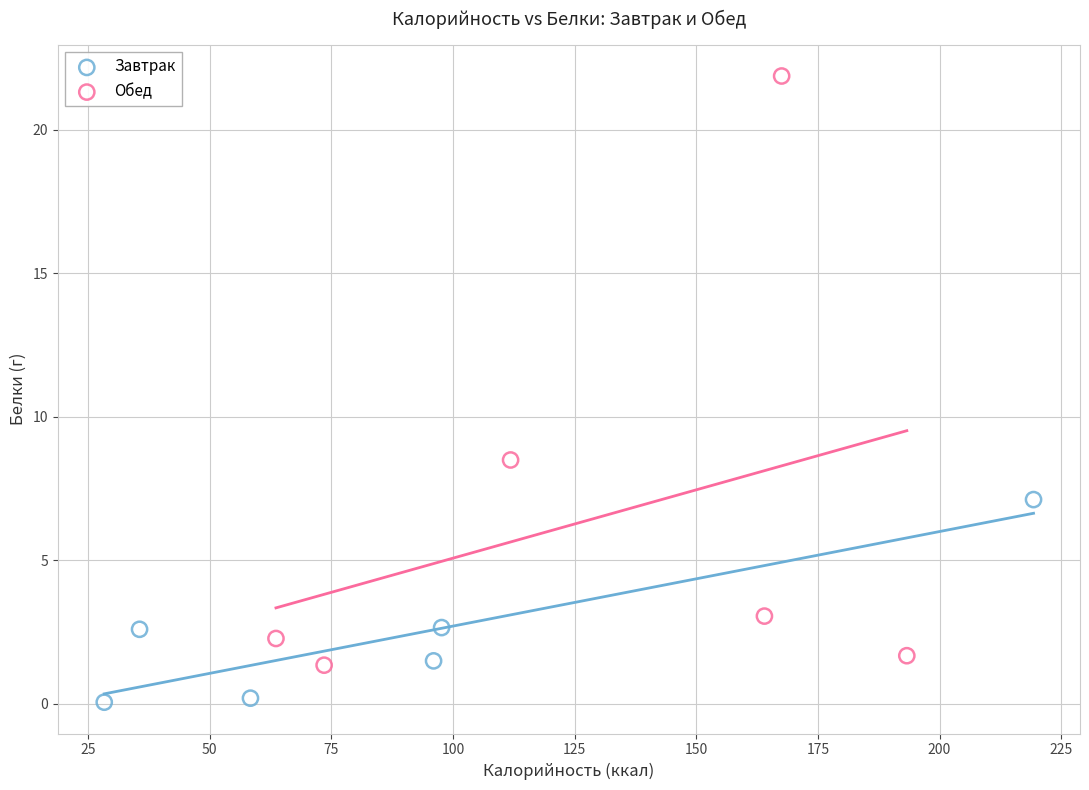

Which series contains the lowest Y value?

Завтрак